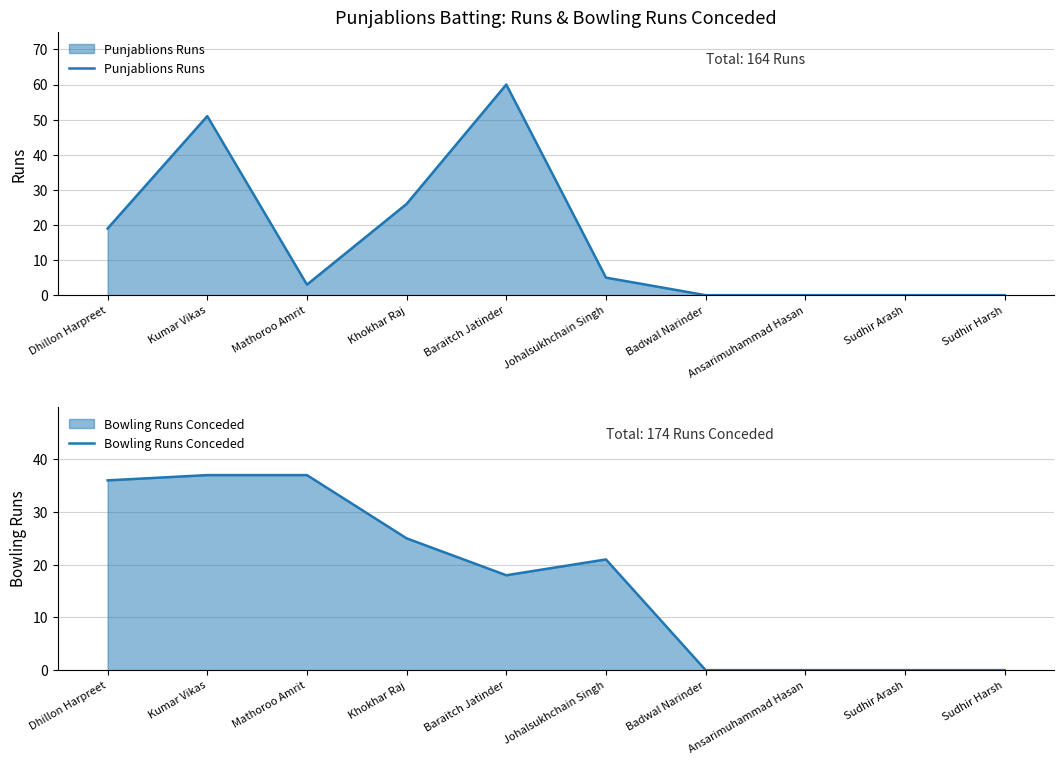

Is the value of Bowling Runs Conceded at Dhillon Harpreet greater than the value of Punjablions Runs at Kumar Vikas?

No